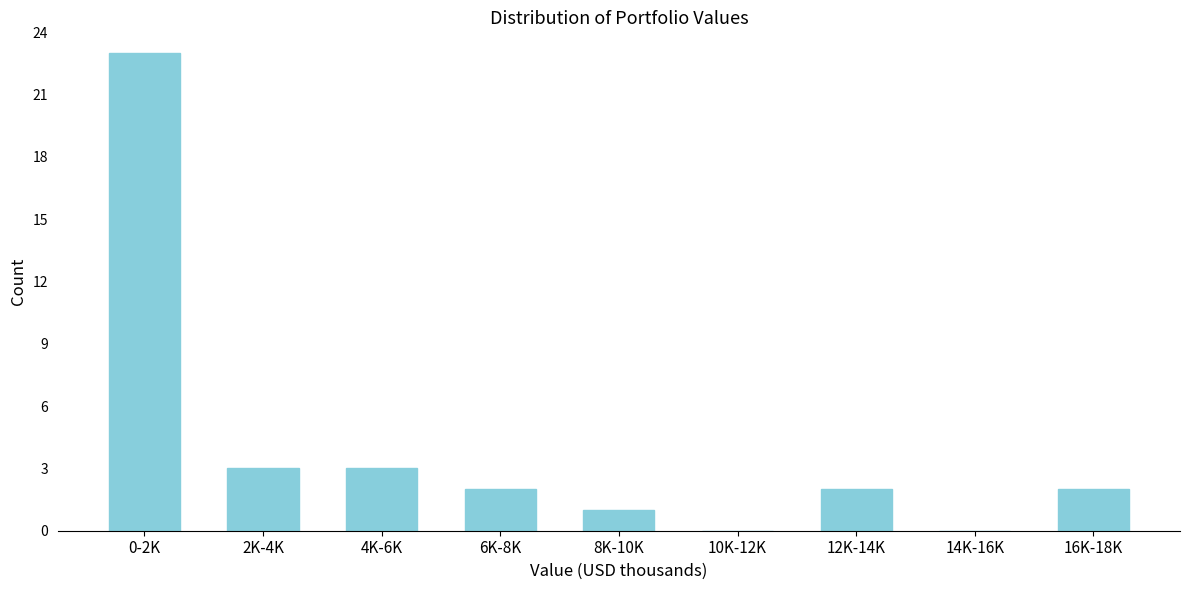

Reading left to right, what are all the values shown in this chart?

0-2K=23	2K-4K=3	4K-6K=3	6K-8K=2	8K-10K=1	10K-12K=0	12K-14K=2	14K-16K=0	16K-18K=2